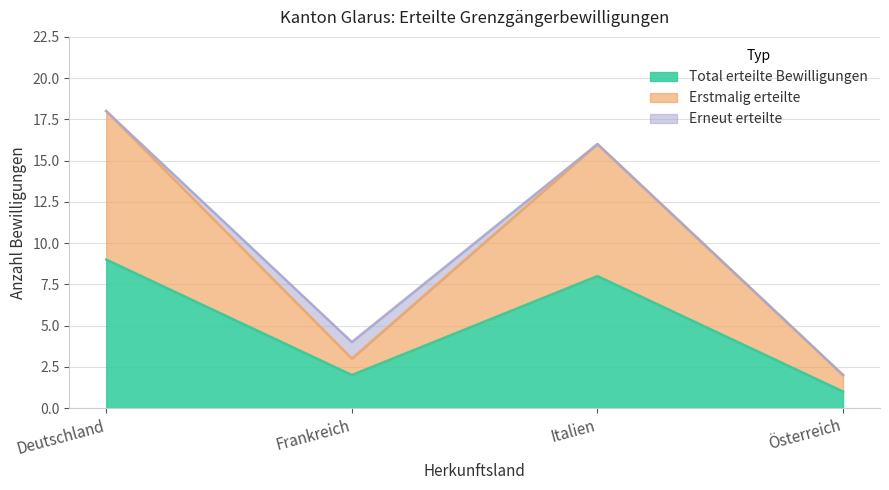

What is the difference between the second highest and minimum values in the Erstmalig erteilte series?

14